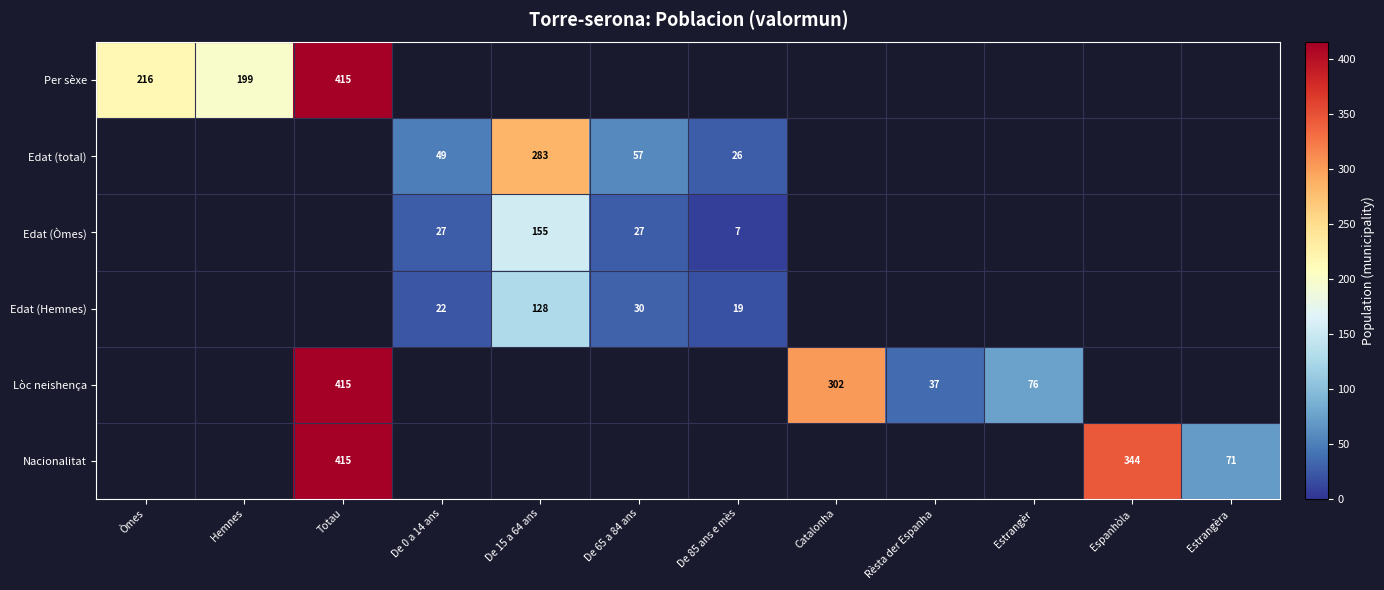

Is it true that Edat (total) equals 36 at De 65 a 84 ans?

False